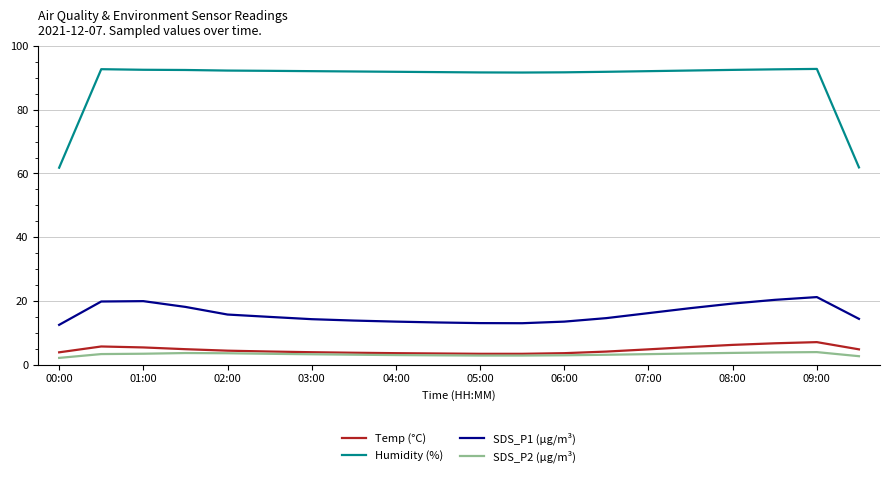

True or false: Temp (°C) and Humidity (%) cross at least once.

False